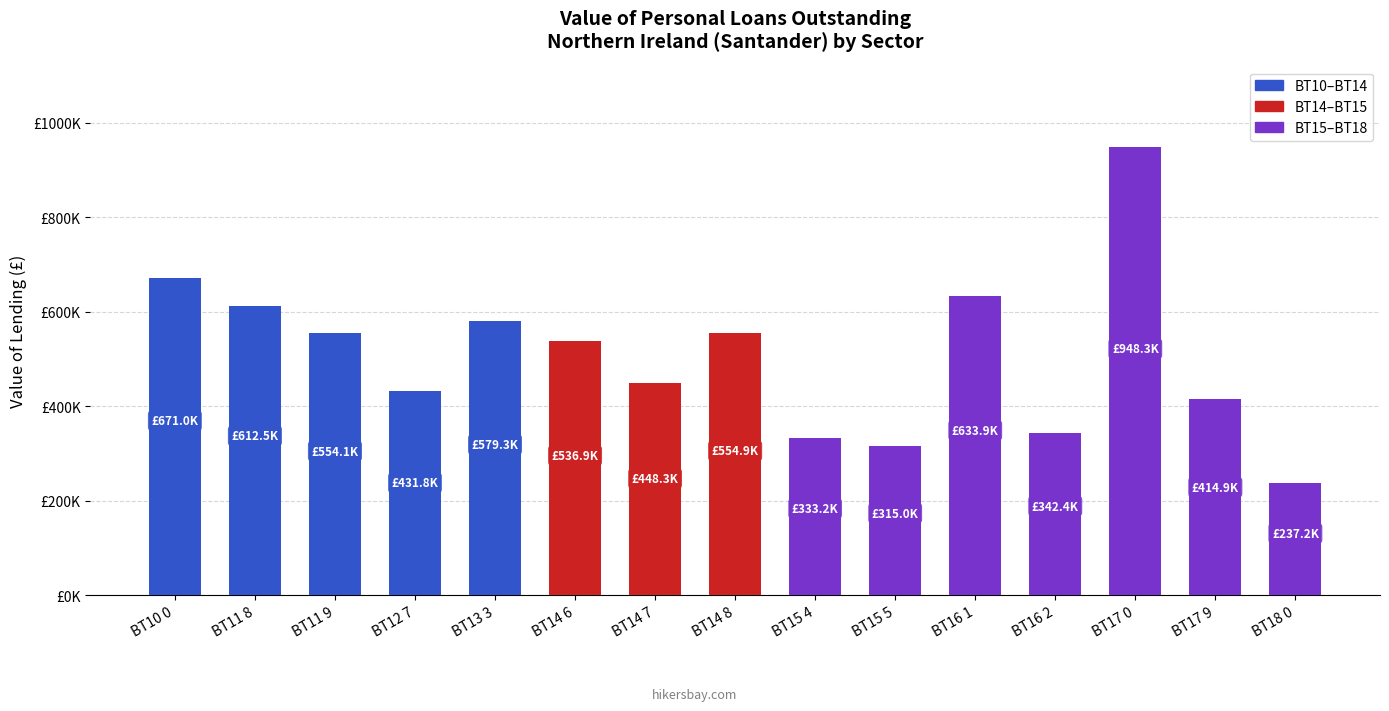

What is the maximum value shown in the chart?

948310.0